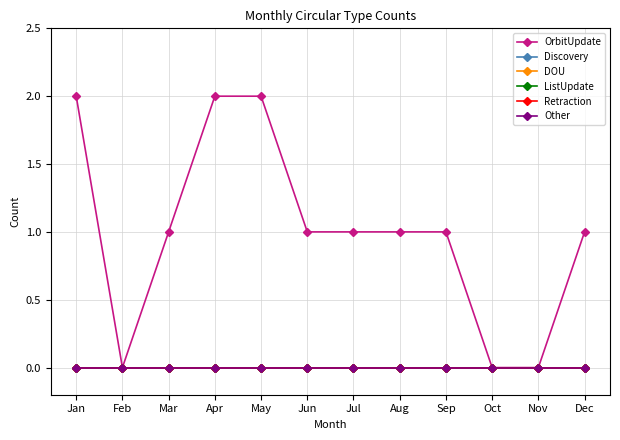

Does the chart display data point markers on the line(s)?

Yes